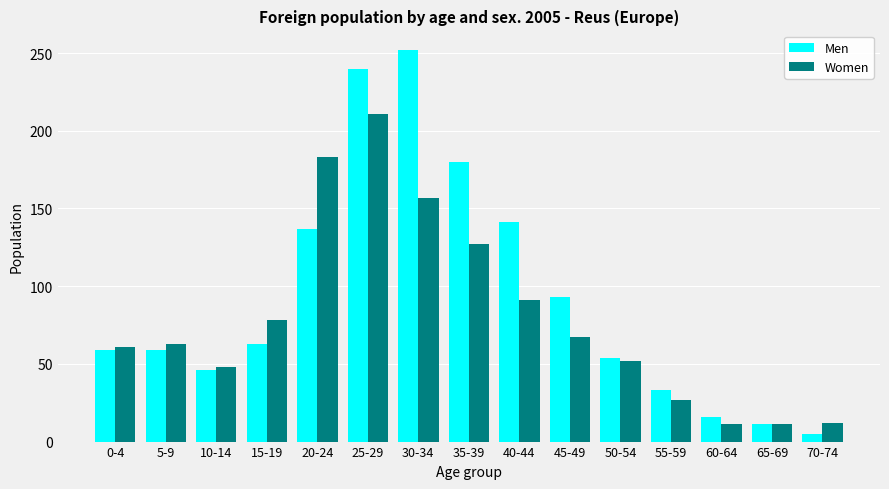

What is the label of the 11th bar from the left?

50-54